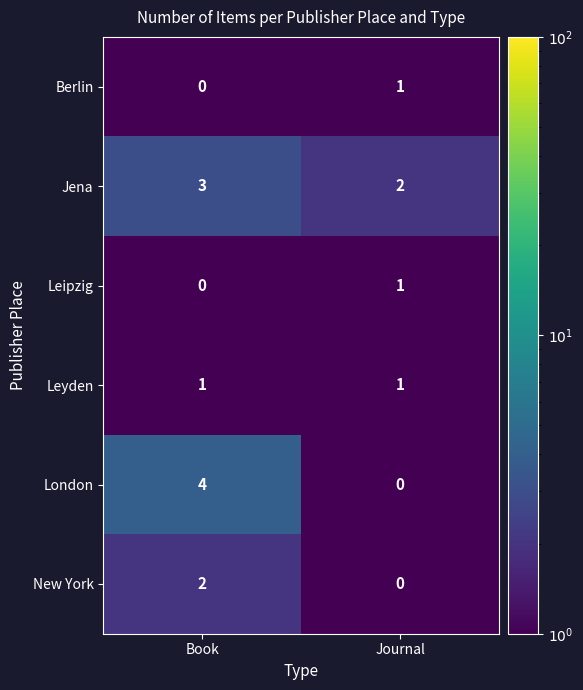

What is the smallest value displayed?

0